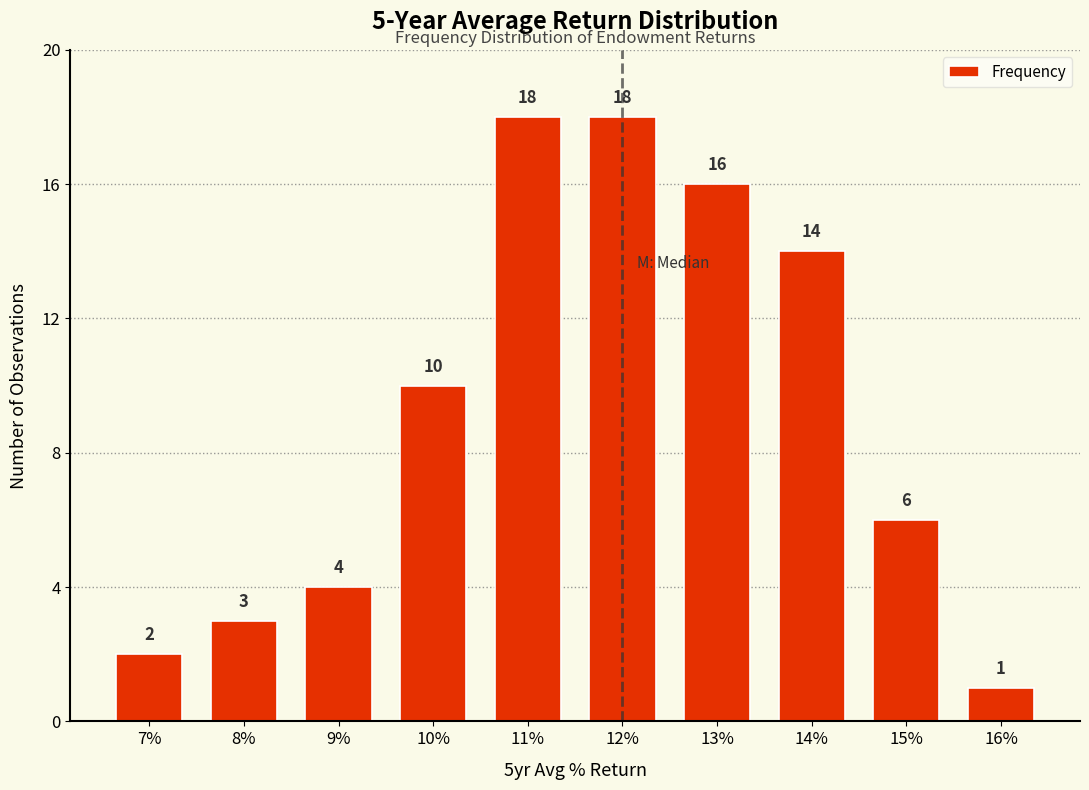

Which has a higher value, 16% or 13%?

13%